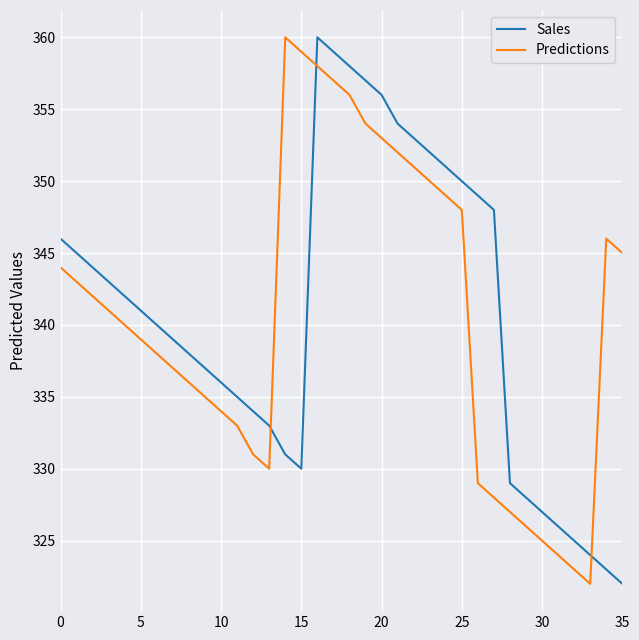

What is the highest value of the Predictions series?

360